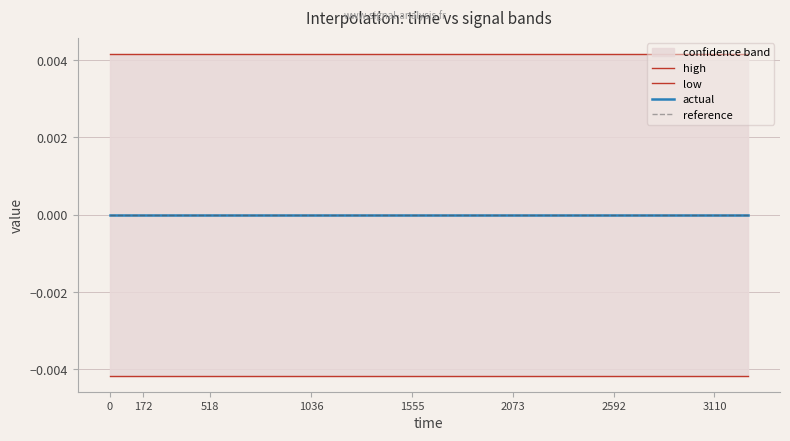

Does the chart have visible grid lines?

Yes